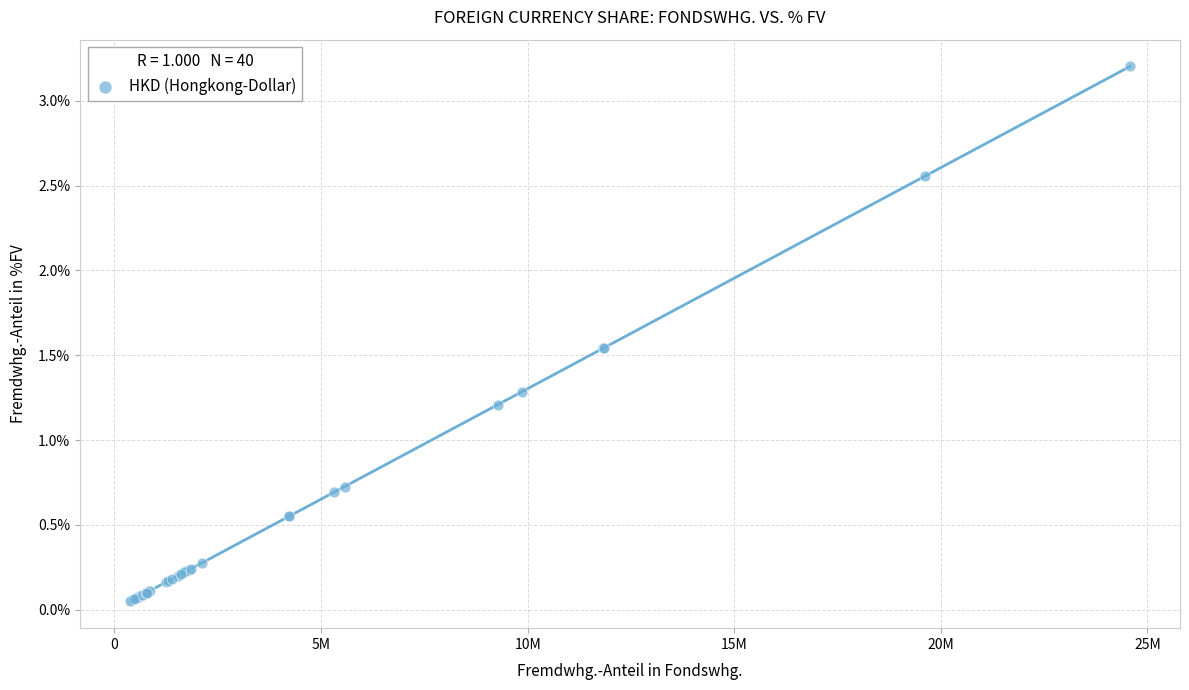

What Y value in the scatter plot is closest to 1?

1.2